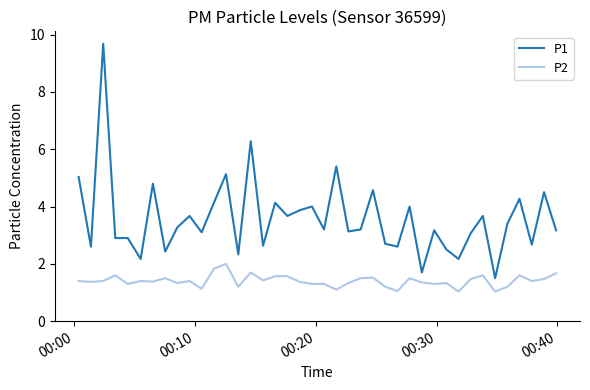

What is the difference between the maximum and minimum values in the P1 series?

8.2